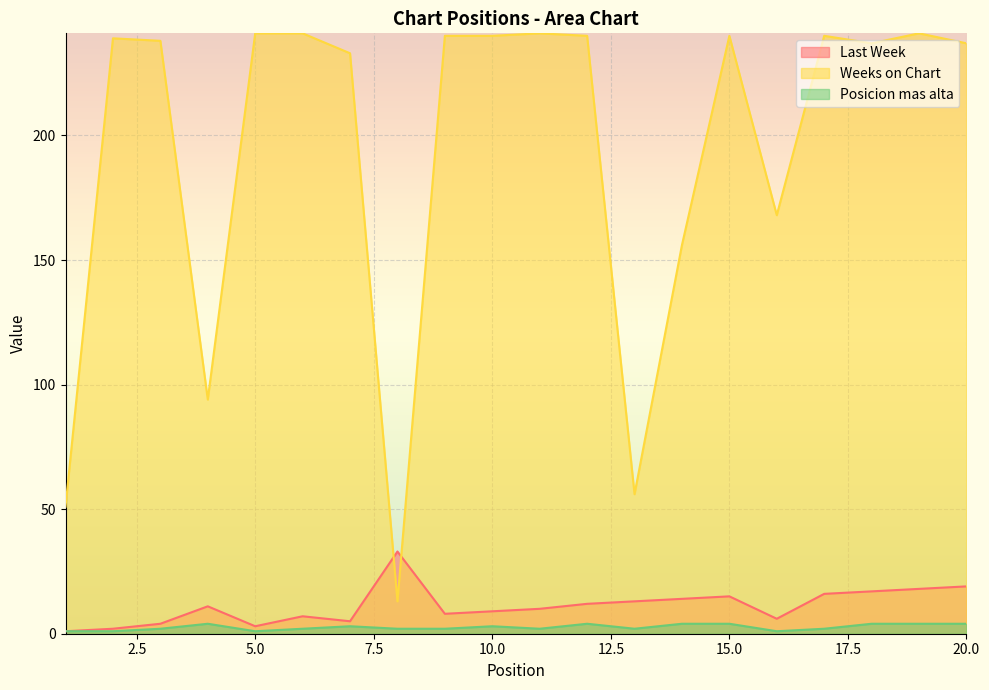

How many interior local valleys does the Weeks on Chart series have?

5